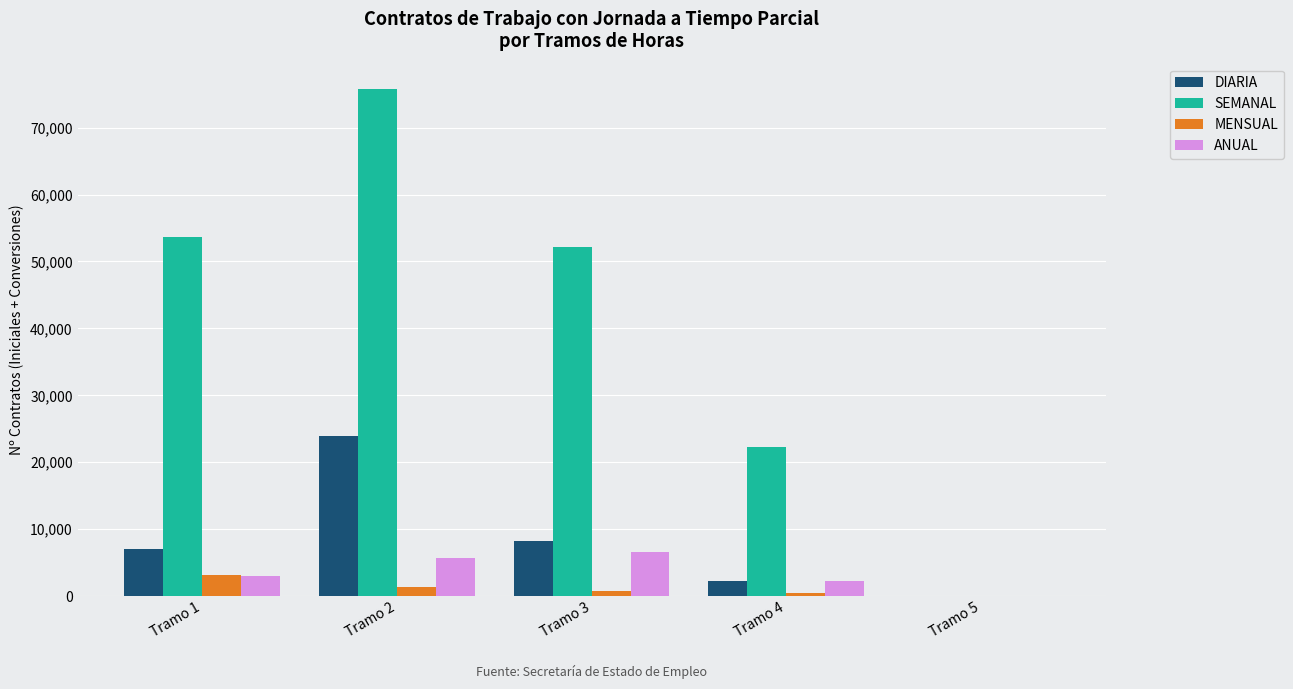

True or false: DIARIA has a value of 2326 at Tramo 4.

True